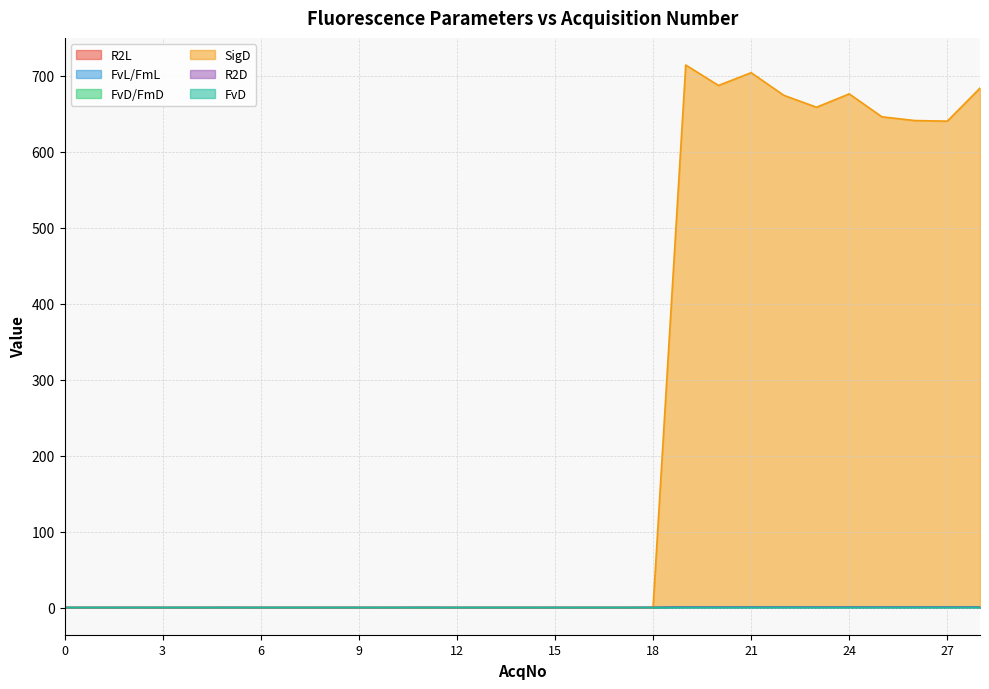

True or false: FvD and R2D cross at least once.

False